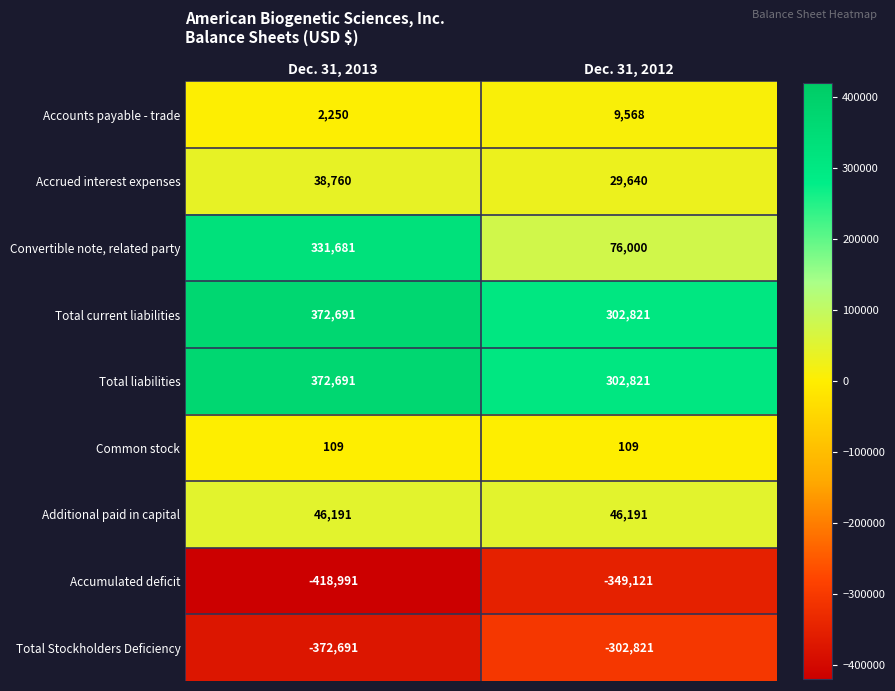

Is it true that Total Stockholders Deficiency equals -79831 at Dec. 31, 2013?

False